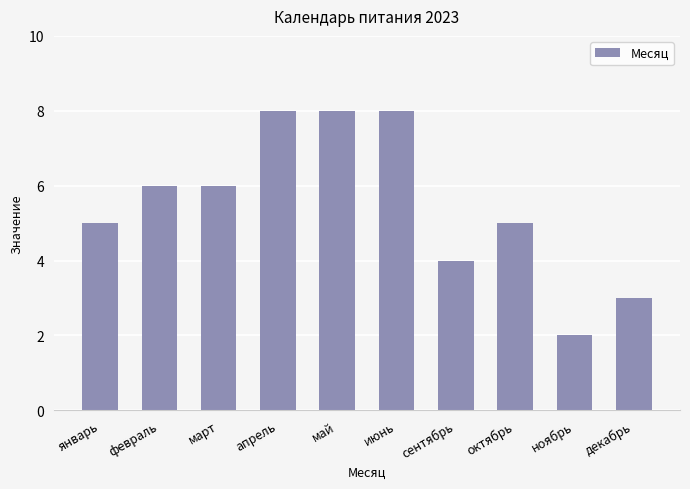

What position from the right is май?

6